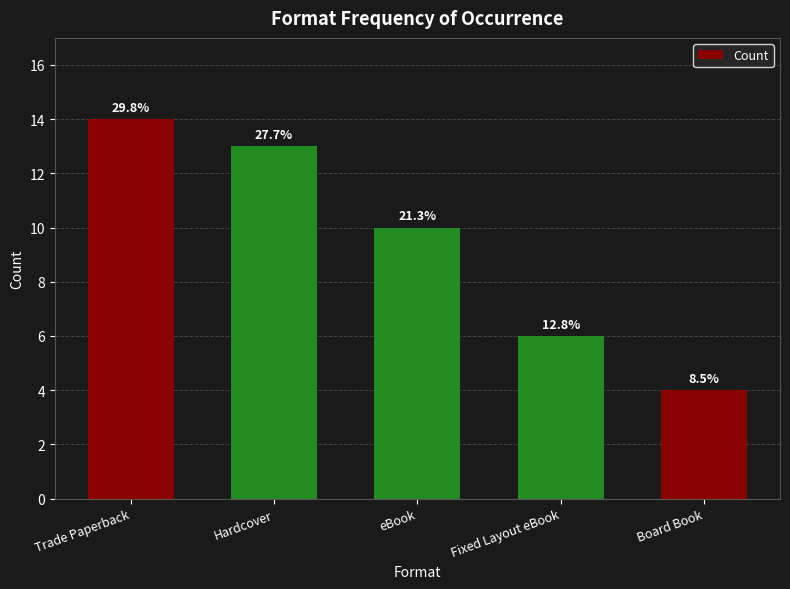

Does the chart contain any negative values?

No